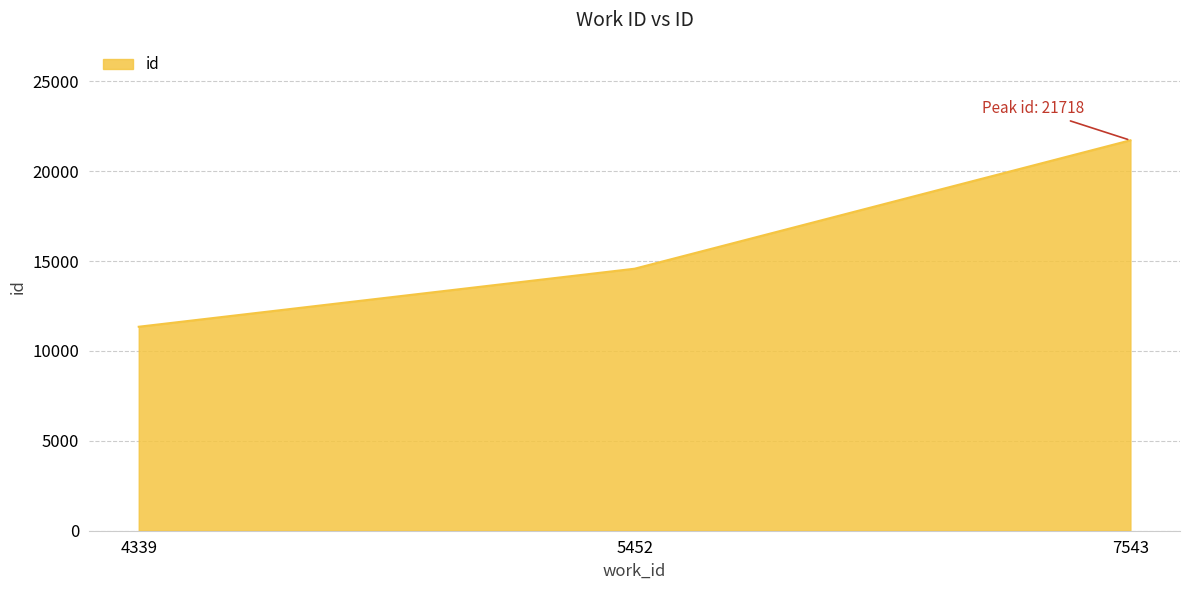

What is the sum of the values at 5452 and 7543?

36292